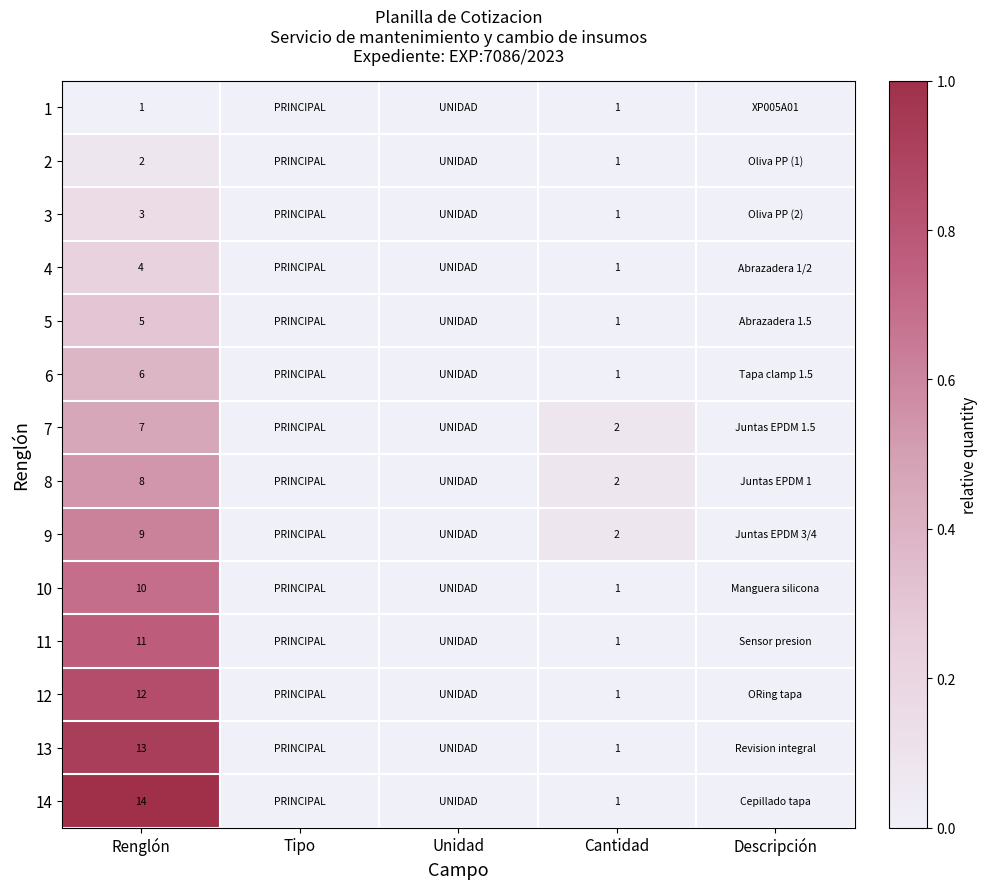

The 1 series shows 1 at Renglón. True or false?

True